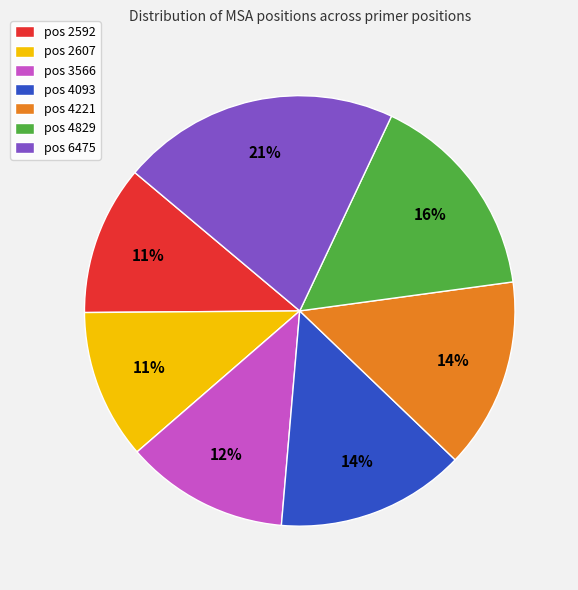

To the nearest percent, what is the difference between the largest and smallest slice percentages?

10%